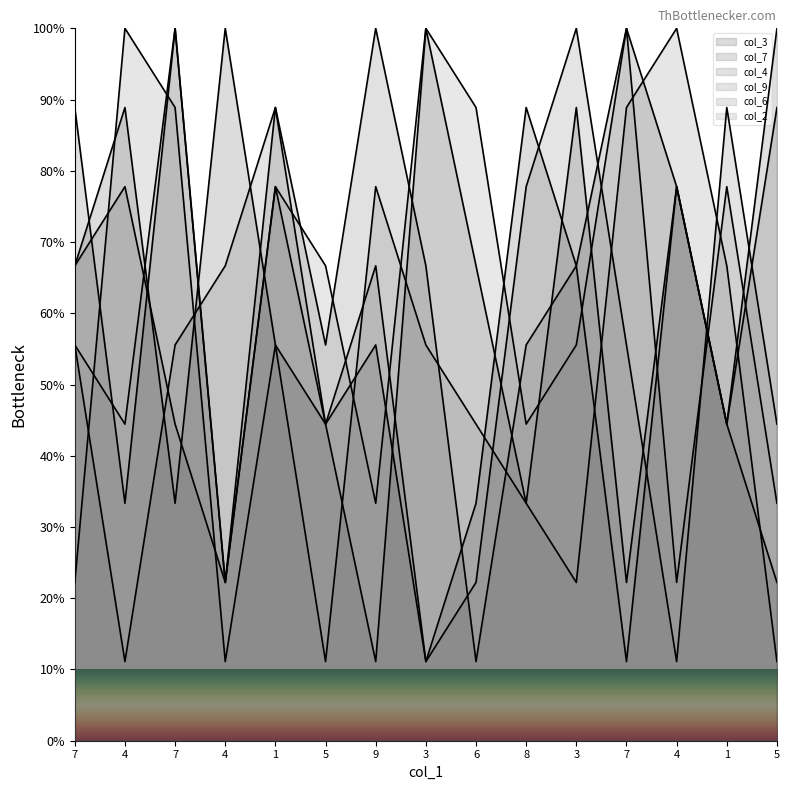

What is the value of the col_9 point at the 9th from the left?

22.2